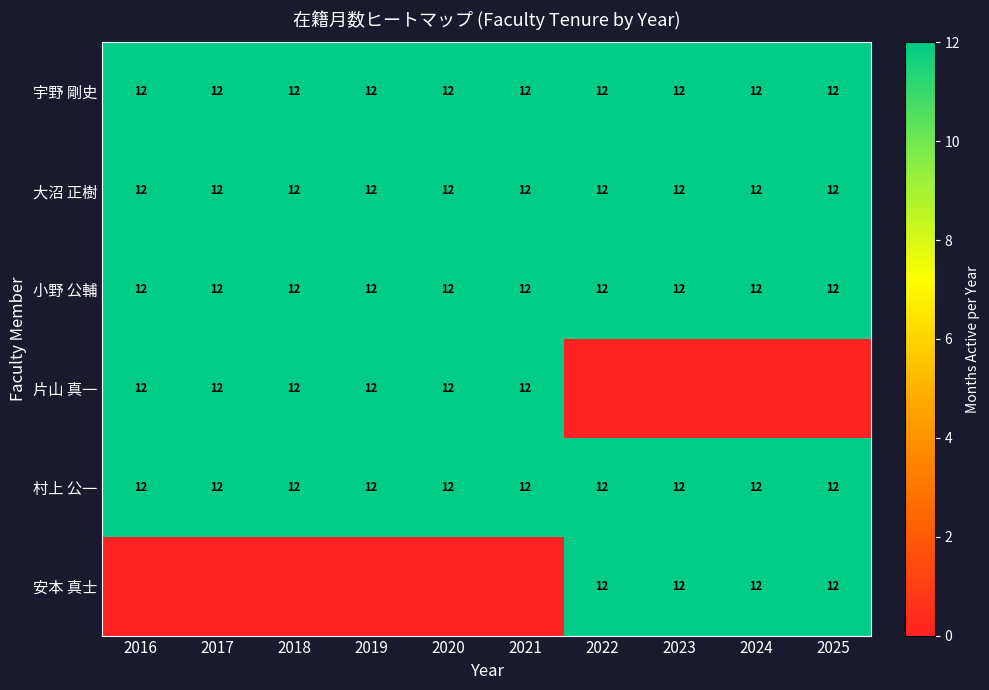

What is the lowest value of the 大沼 正樹 series?

12